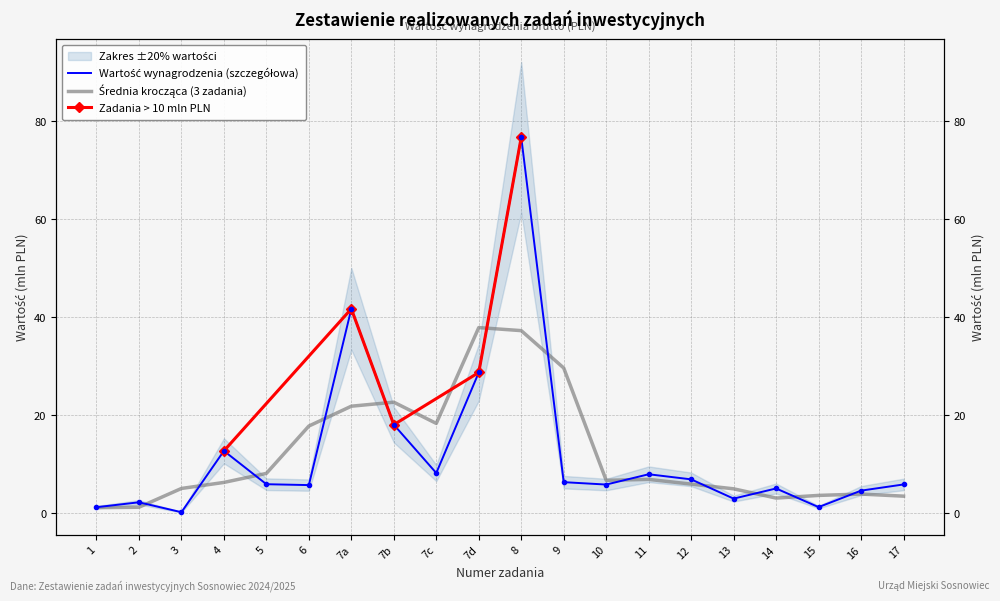

Rank the categories by value from highest to lowest.

8, 7a, 7d, 7b, 4, 7c, 11, 12, 9, 5, 17, 10, 6, 14, 16, 13, 2, 15, 1, 3